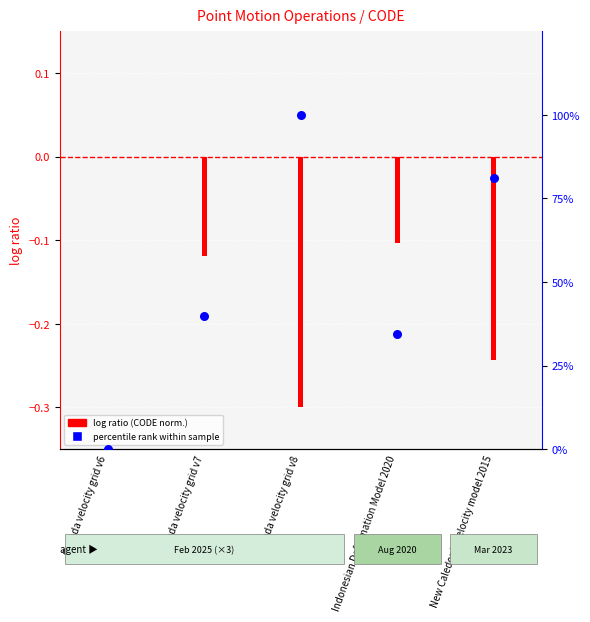

Which has a higher value, Canada velocity grid v8 or Canada velocity grid v6?

Canada velocity grid v8